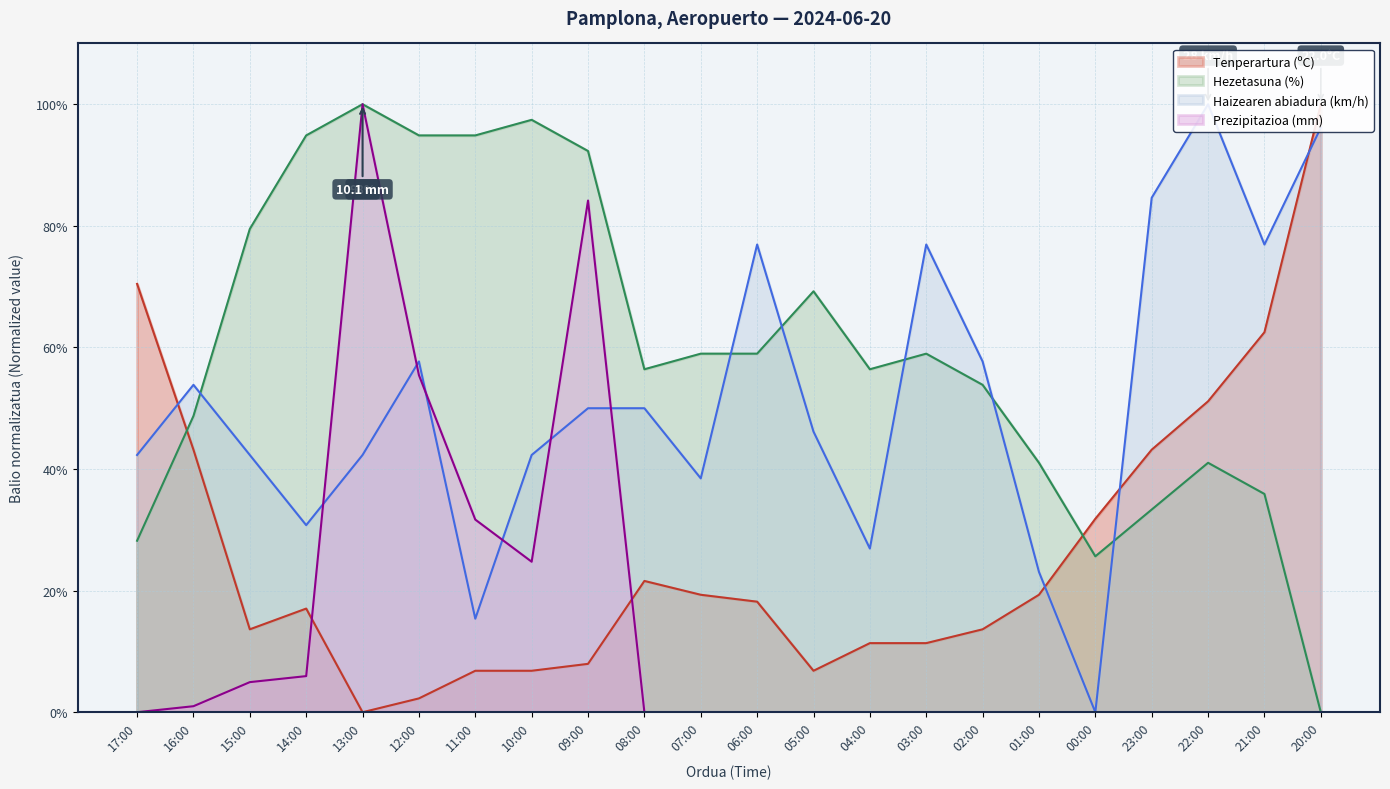

Between 01:00 and 23:00, which series saw the biggest shift?

Haizearen abiadura (km/h)